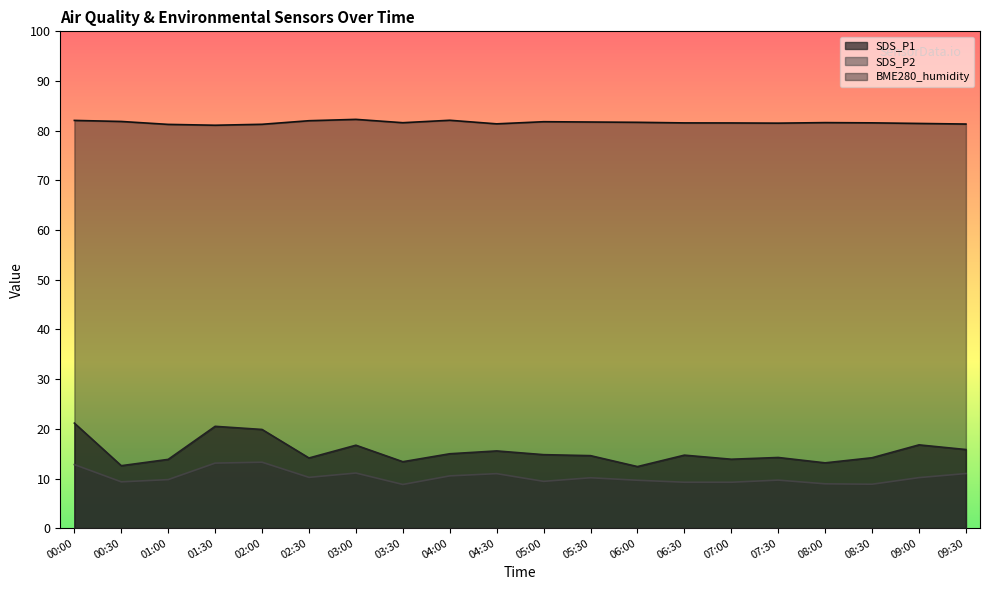

What is the sum of all SDS_P2 values?

206.3